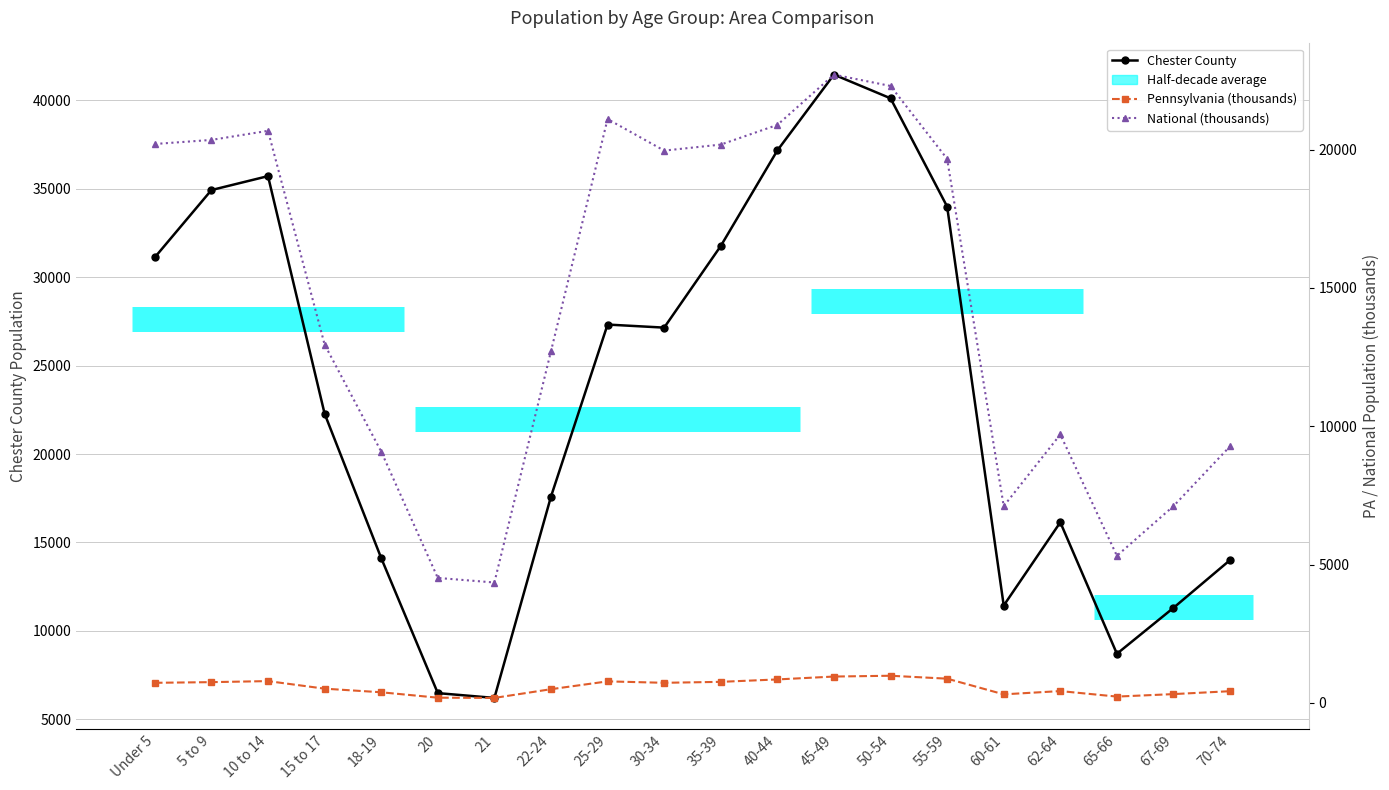

Rank the series by their maximum value, from lowest to highest.

Pennsylvania, National, Chester County